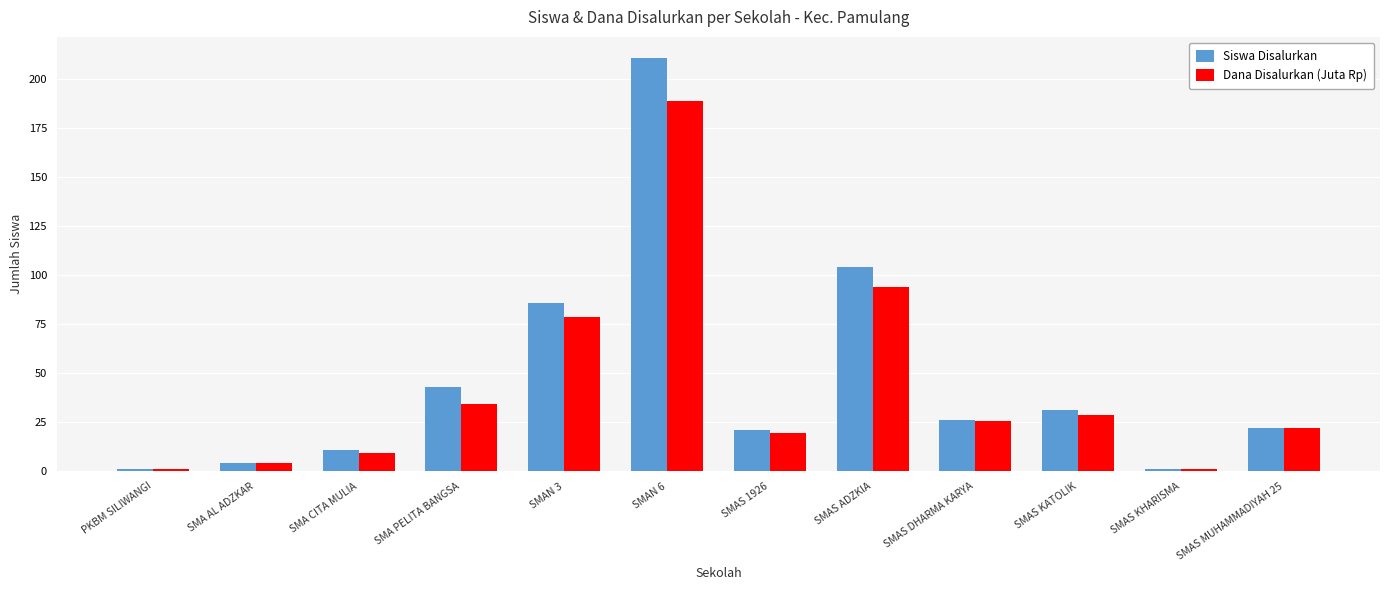

Rank the series by their average value, from highest to lowest.

Siswa Disalurkan, Dana Disalurkan (Juta Rp)